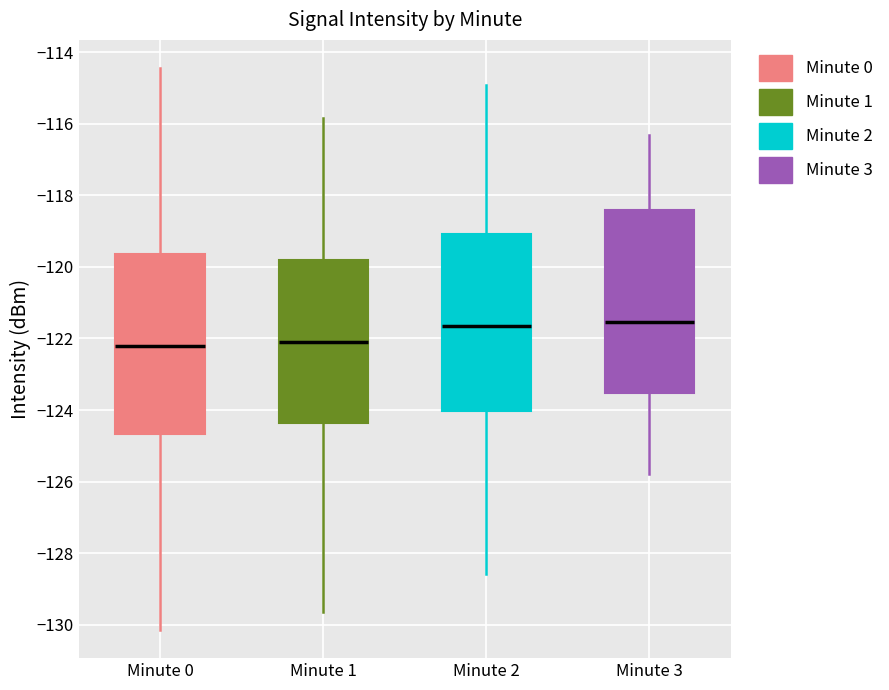

Where does the lower whisker of the box for Minute 2 end on the y-axis? The values are not printed on the chart, so give them approximately, as read against the axis.

-128.6